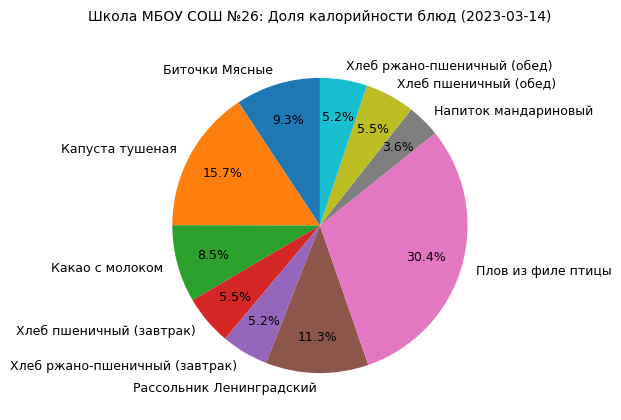

To the nearest percent, what is the average slice percentage?

10%